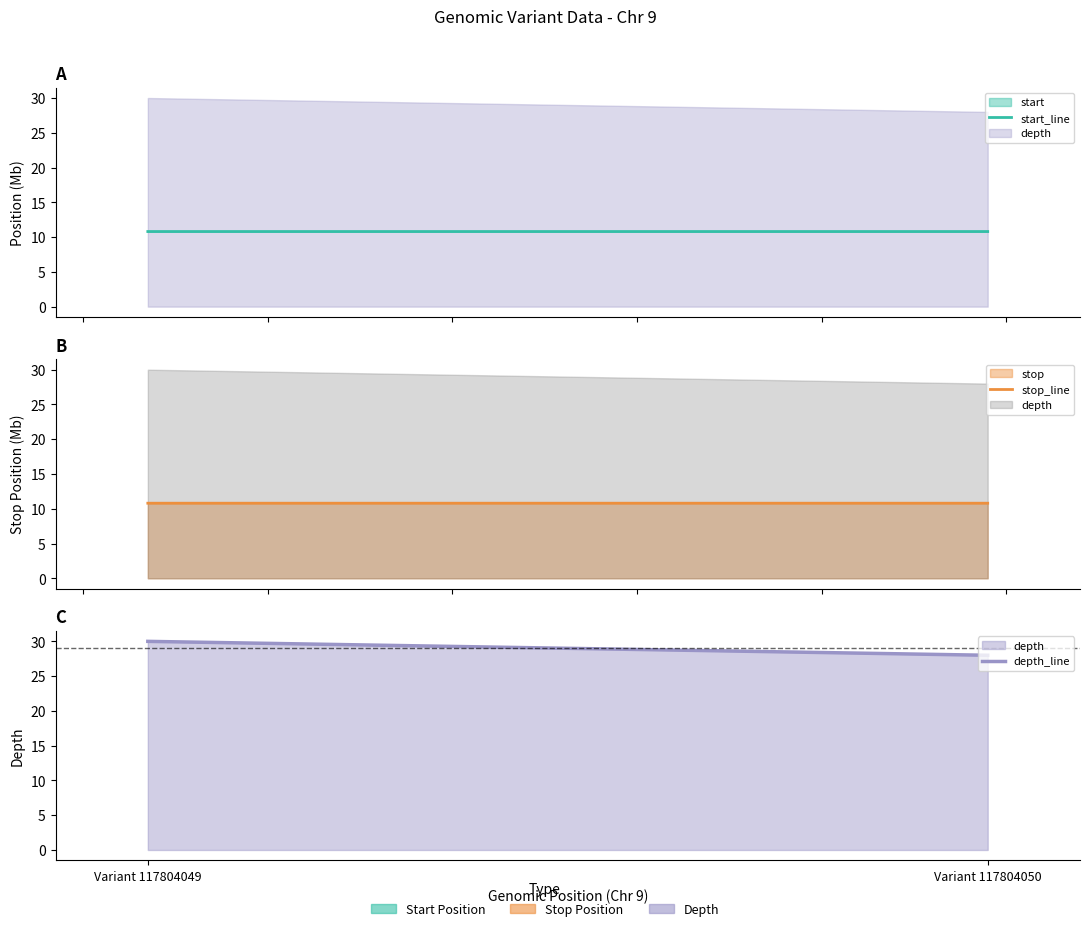

Is it true that stop_line equals 10.8 at Variant 117804049?

True